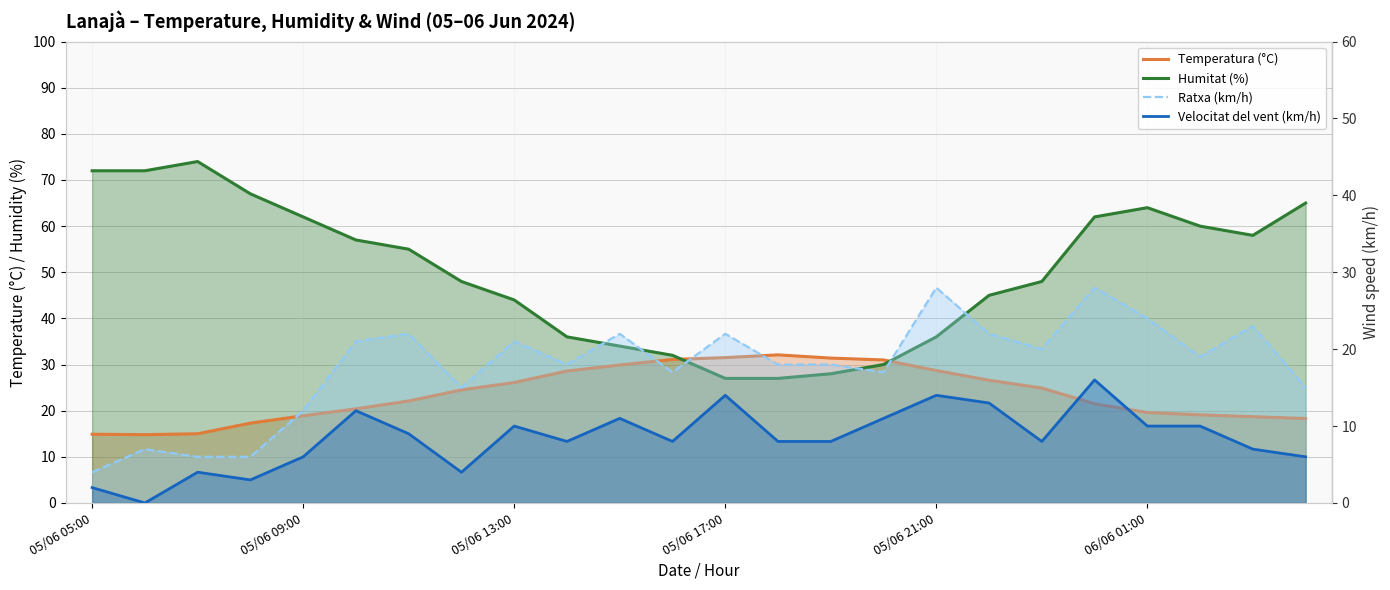

What is the value of the Velocitat del vent (km/h) point at the 22nd from the left?

10.0